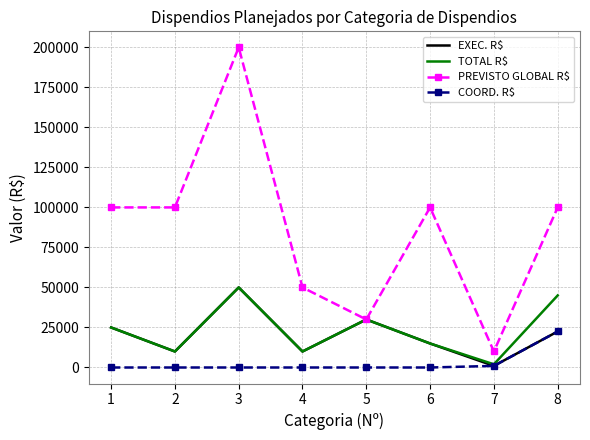

What is the difference between the maximum and minimum values in the PREVISTO GLOBAL R$ series?

190000